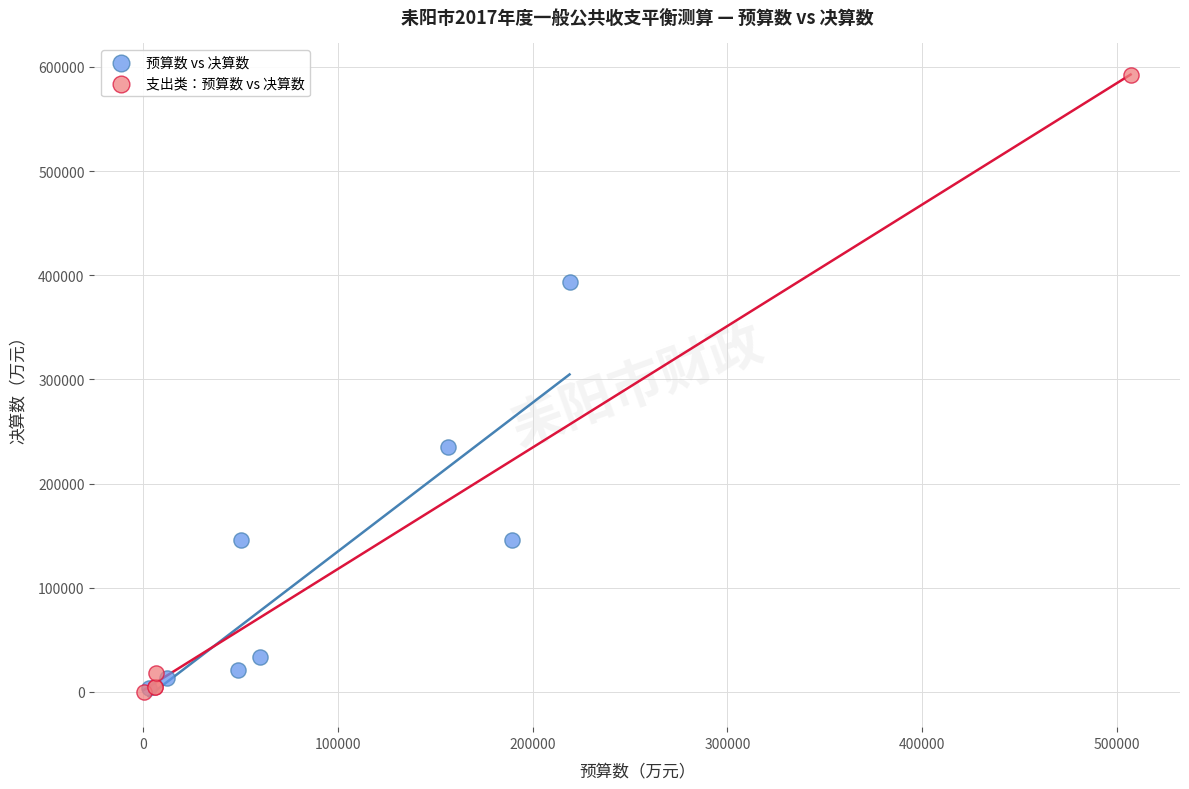

Which series contains the highest Y value?

支出类：预算数 vs 决算数